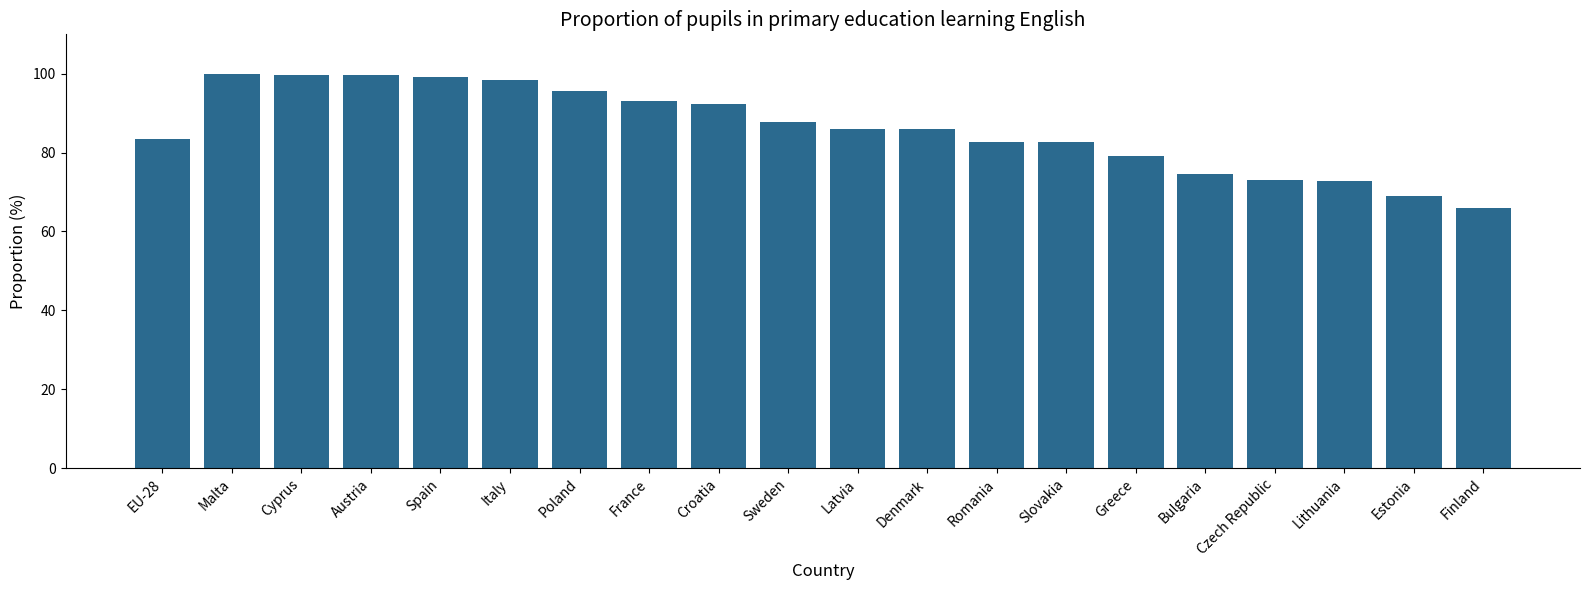

Are the bars horizontal?

No